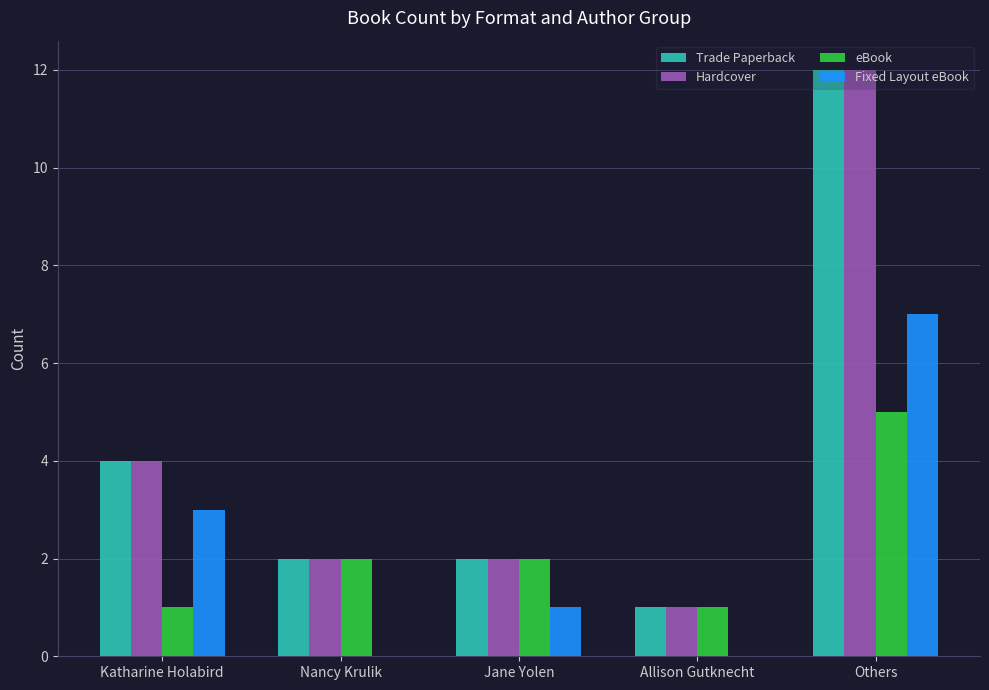

Reading left to right, list all the values displayed in this chart.

Trade Paperback: 4	2	2	1	12
Hardcover: 4	2	2	1	12
eBook: 1	2	2	1	5
Fixed Layout eBook: 3	0	1	0	7